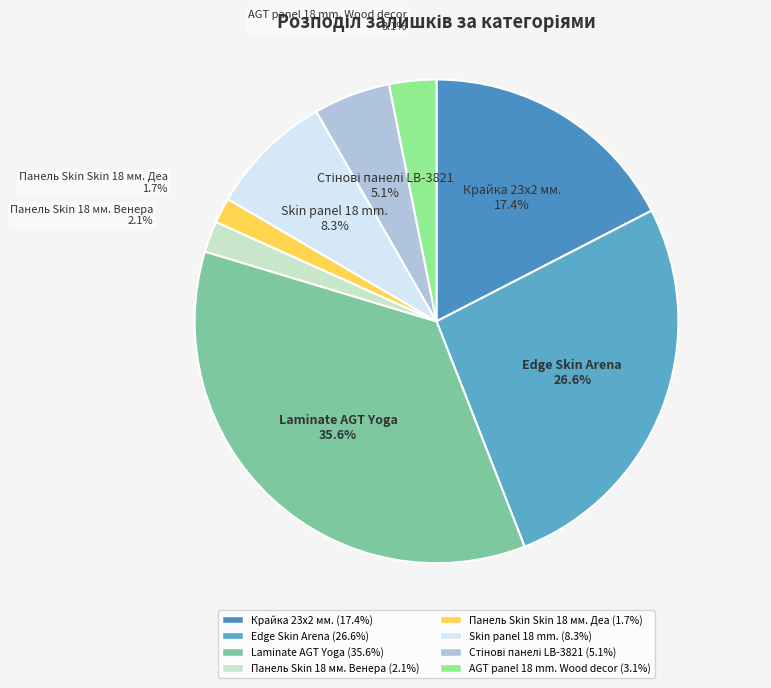

Is there any slice that represents more than half of the pie?

No